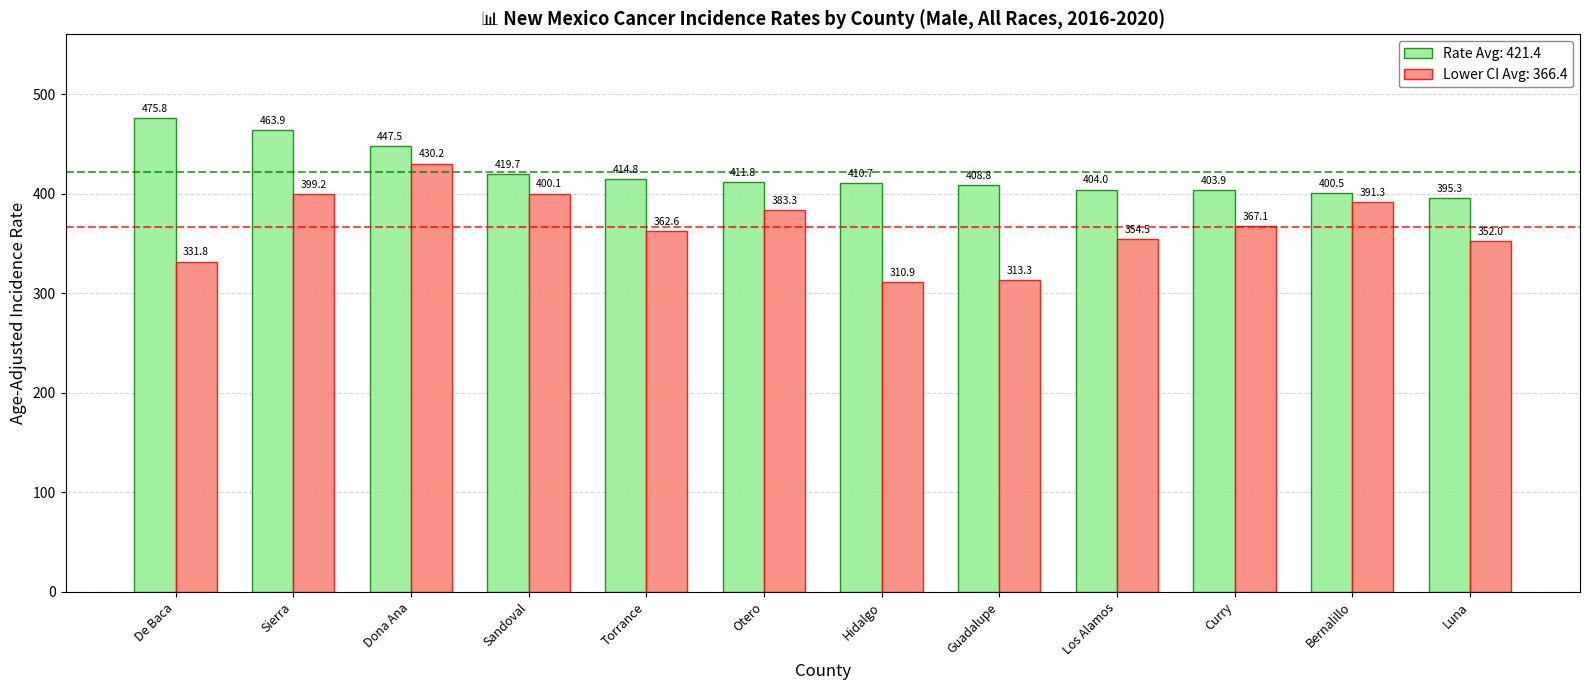

What is the spread (max minus min) of values at Bernalillo?

9.2